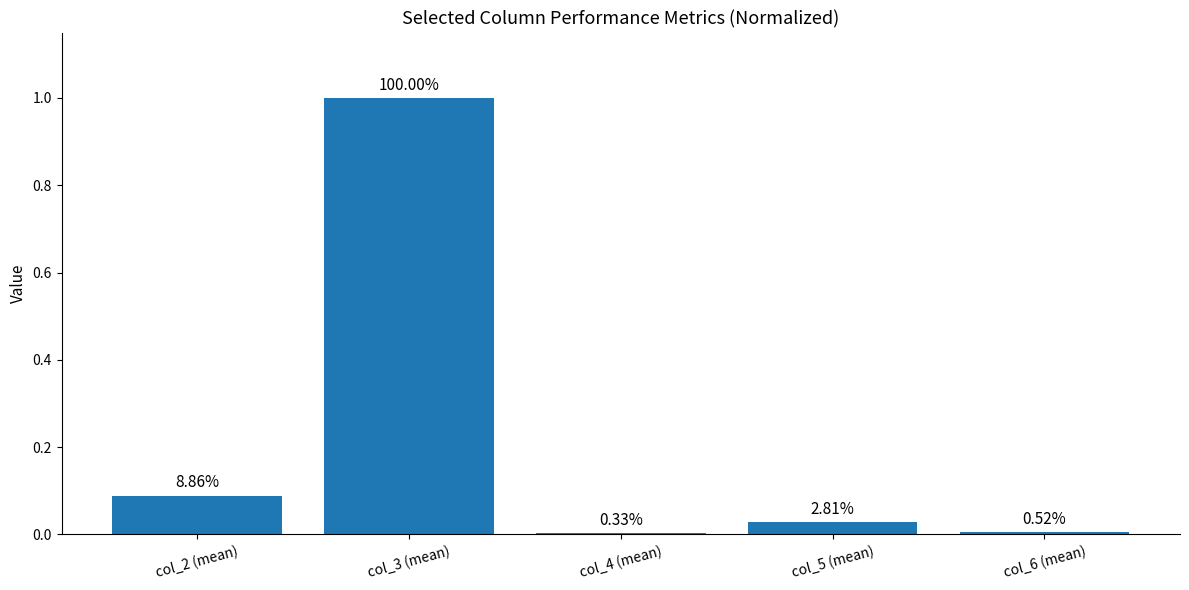

What is the difference between the values at col_4 (mean) and col_3 (mean)?

1.0